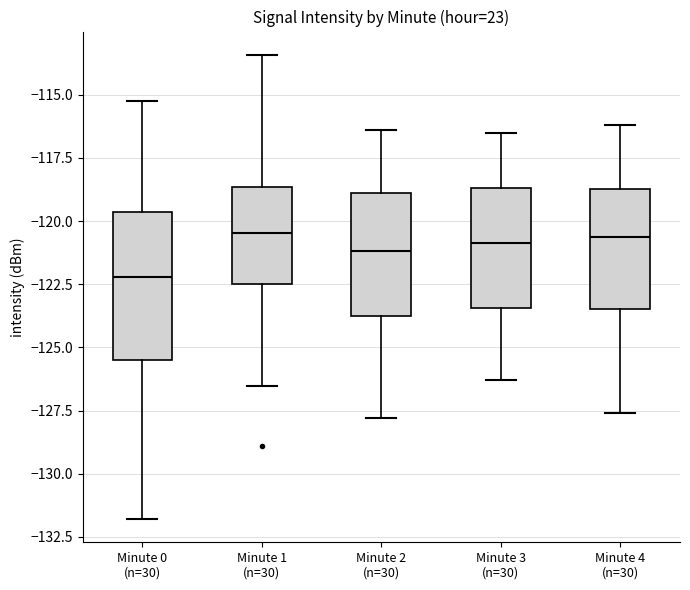

Reading left to right, read every box against the y-axis: the position of its median line, the range the box covers, and the ends of its whiskers. The values are not printed on the chart, so give them approximately, as read against the axis.

Minute 0 (n=30): median -122.0, box -125.5 to -119.5, whiskers -132.0 to -115.5
Minute 1 (n=30): median -120.5, box -122.5 to -118.5, whiskers -126.5 to -113.5
Minute 2 (n=30): median -121.0, box -124.0 to -119.0, whiskers -128.0 to -116.5
Minute 3 (n=30): median -121.0, box -123.5 to -118.5, whiskers -126.5 to -116.5
Minute 4 (n=30): median -120.5, box -123.5 to -118.5, whiskers -127.5 to -116.0